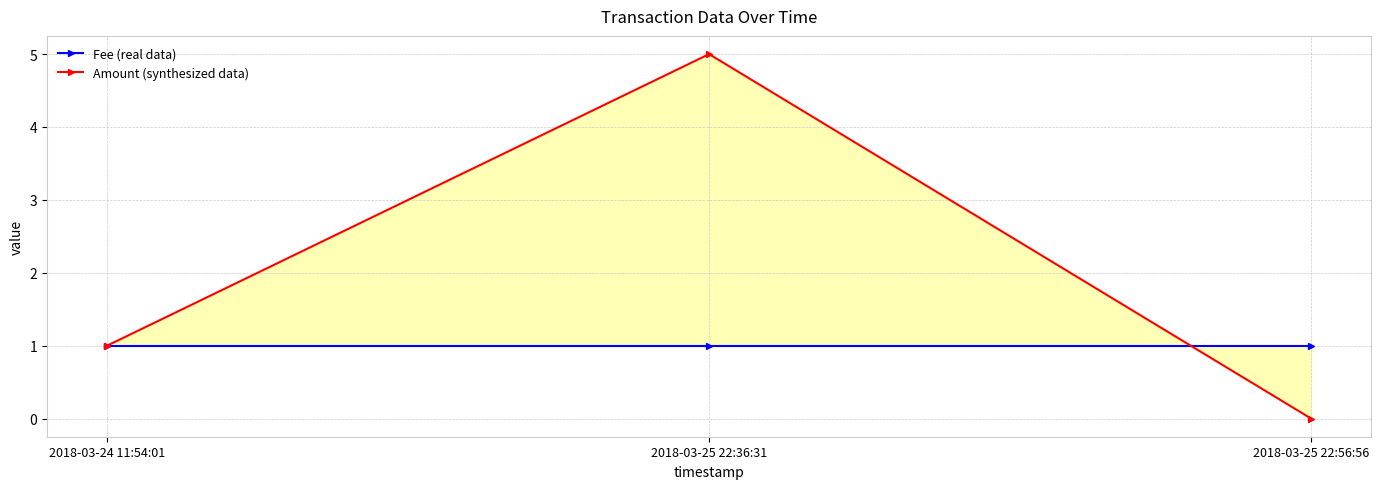

What is the sum of all Fee (real data) values?

3